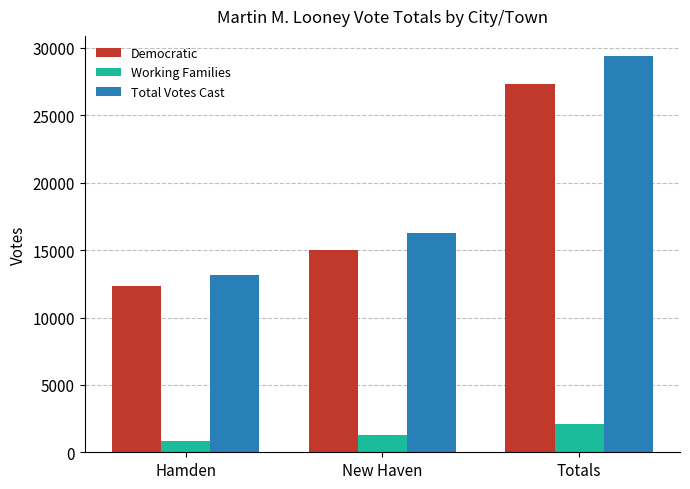

Between New Haven and Totals, which series saw the biggest shift?

Total Votes Cast